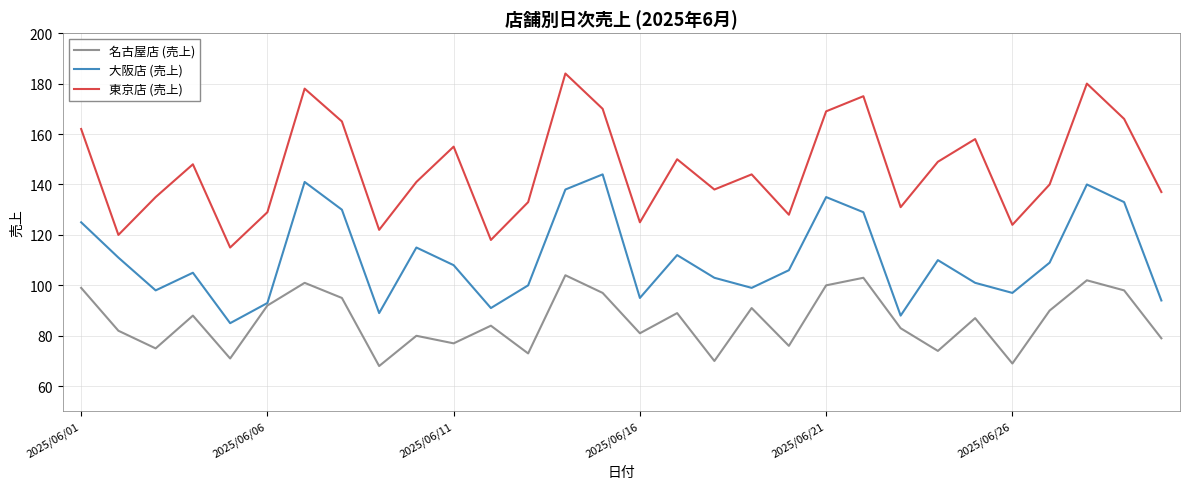

True or false: 東京店 (売上) and 大阪店 (売上) intersect in this chart.

False